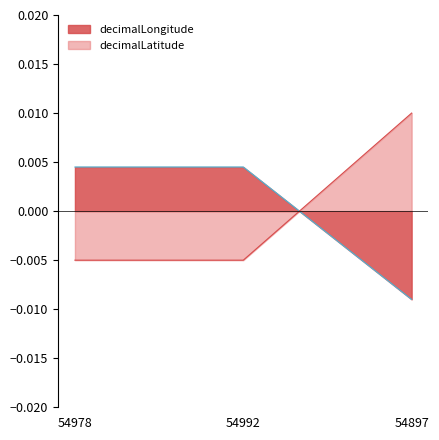

What position from the right is 54992?

2